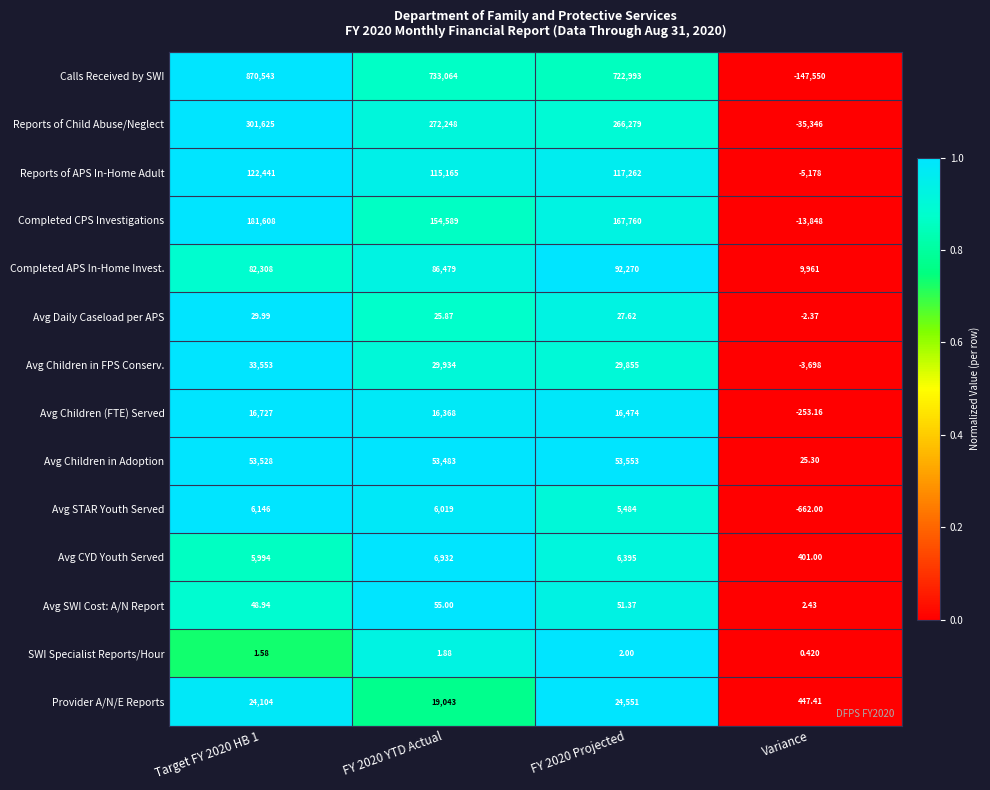

How many positive values does the Avg Daily Caseload per APS series have?

3